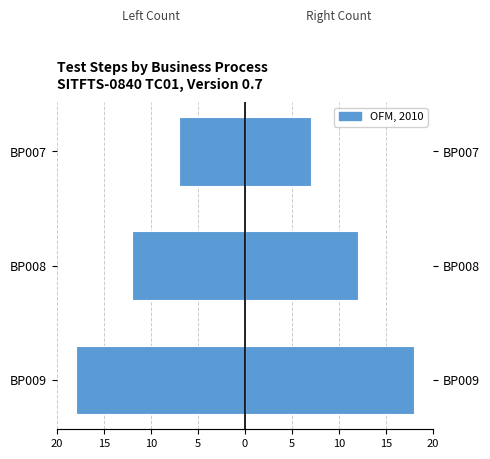

Reading right to left, transcribe all the data shown in this chart.

Steps (Left): 10=-7	15=-12	20=-18
OFM, 2010: 10=7	15=12	20=18